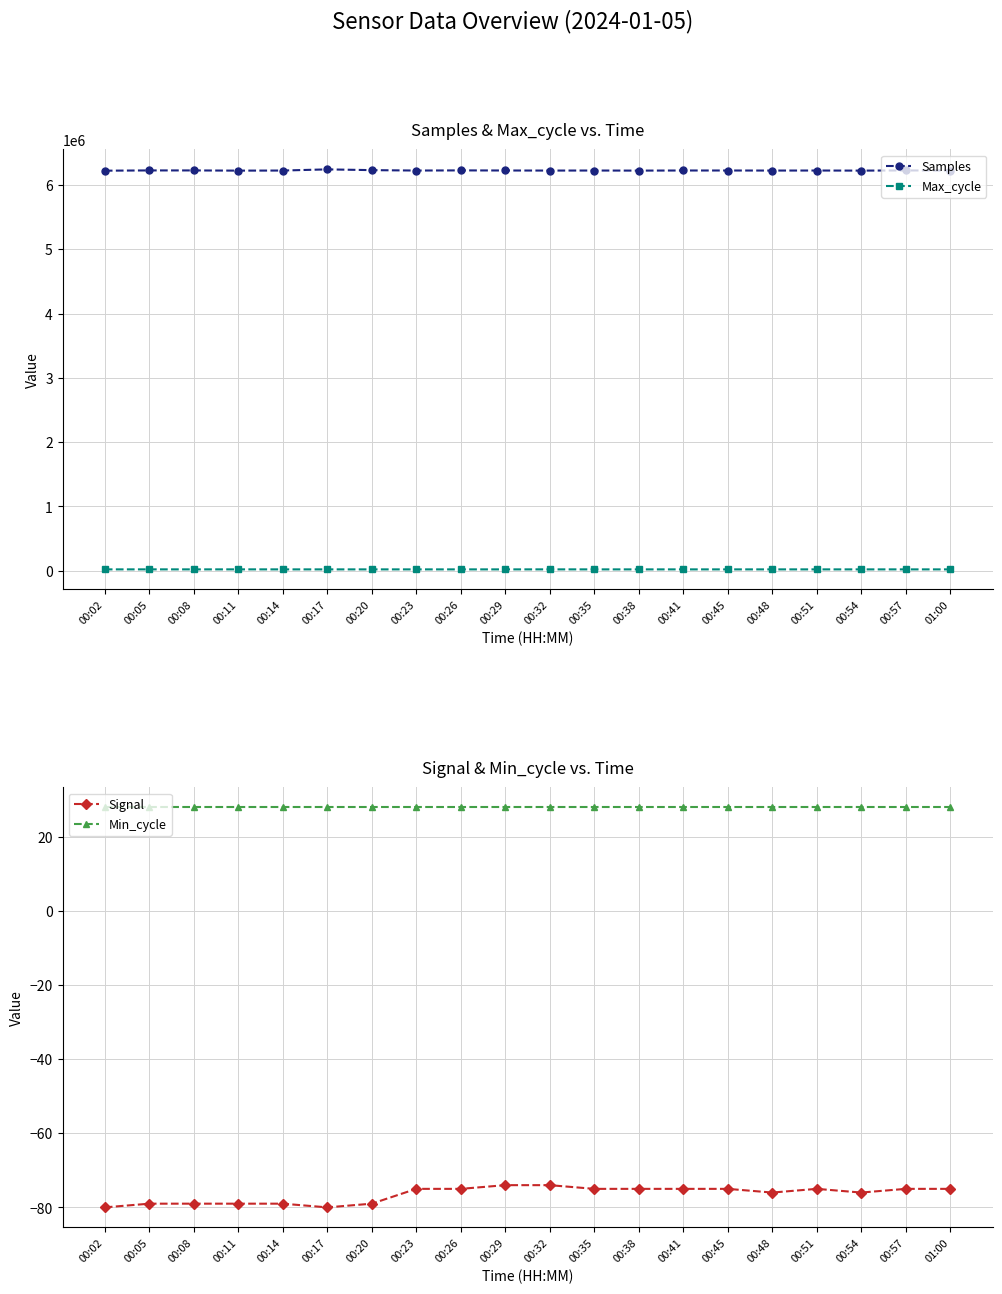

True or false: Min_cycle and Max_cycle cross at least once.

False